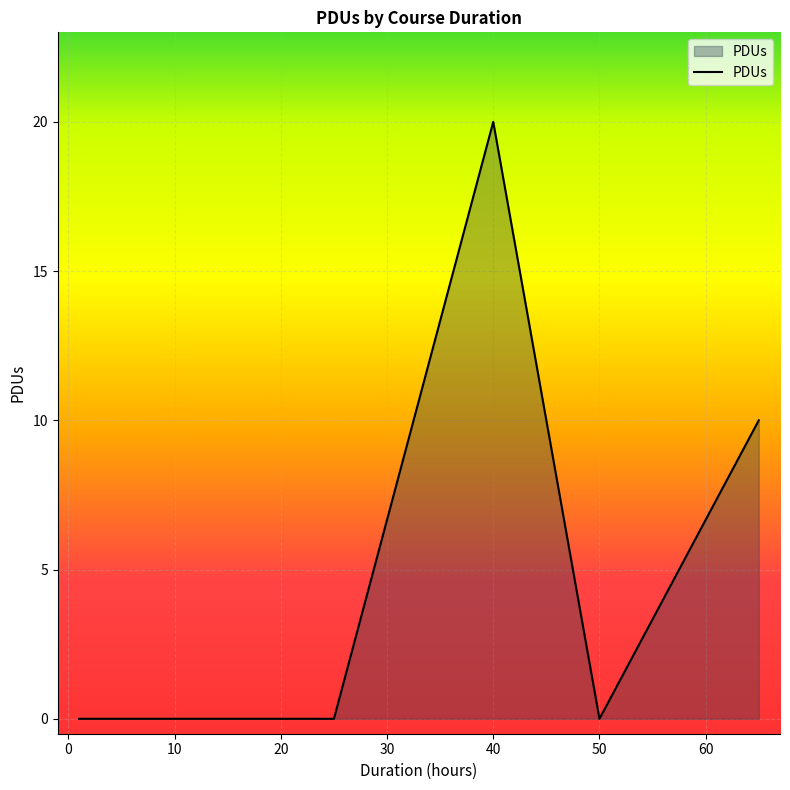

What is the difference between the maximum and minimum values?

20